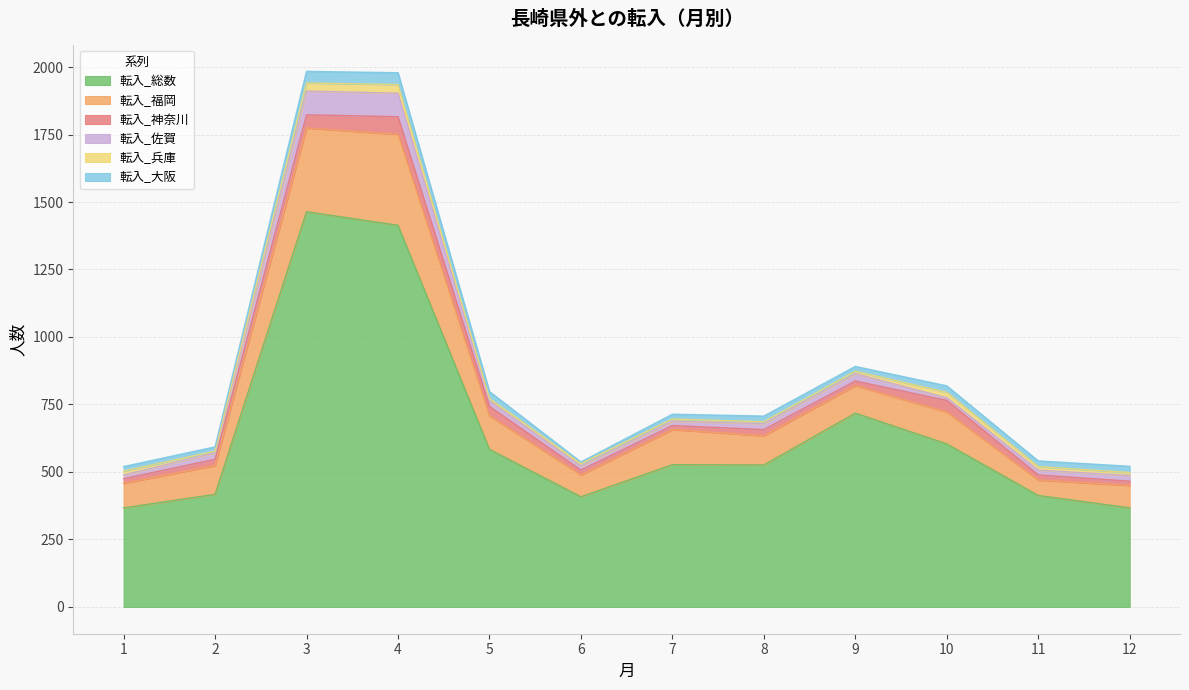

What is the spread (max minus min) of values at 5?

576